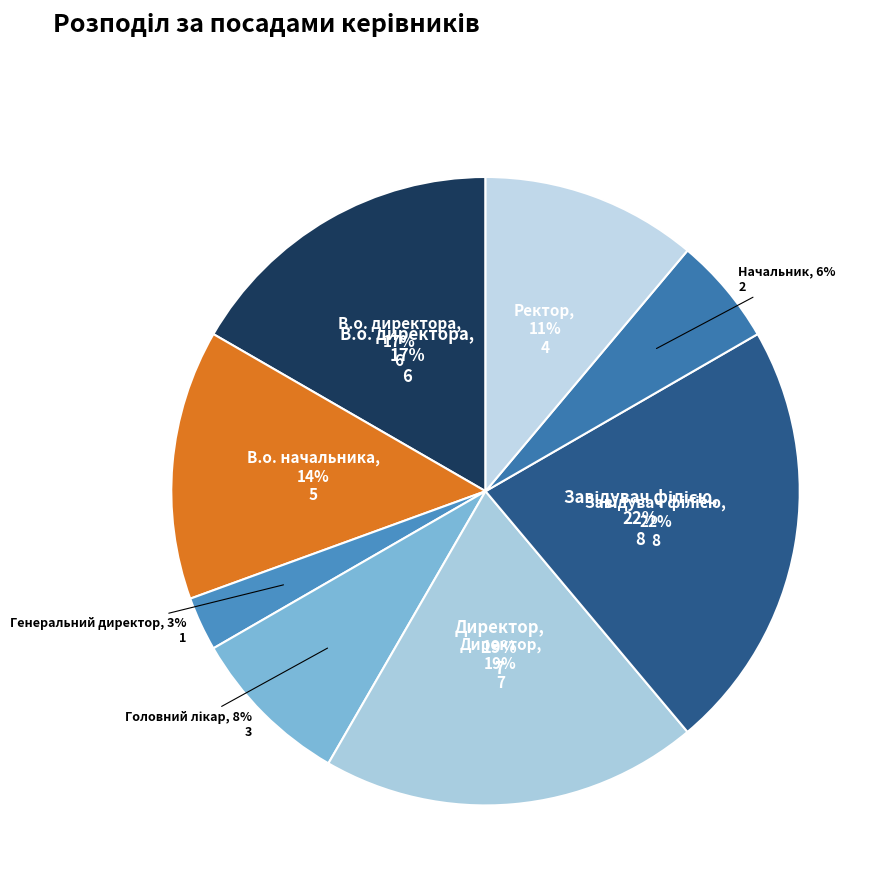

Is it true that Начальник is 6% of the pie?

True